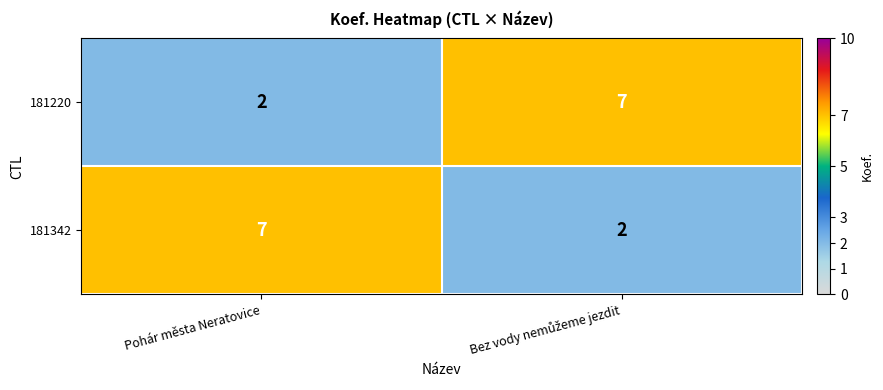

The 181342 series shows 3 at Pohár města Neratovice. True or false?

False